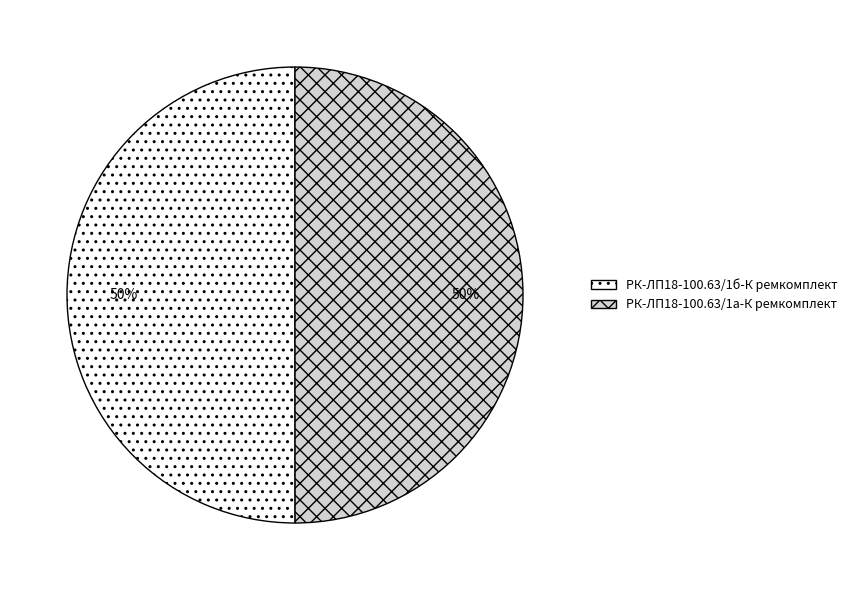

To the nearest percent, what is the average slice percentage?

50%